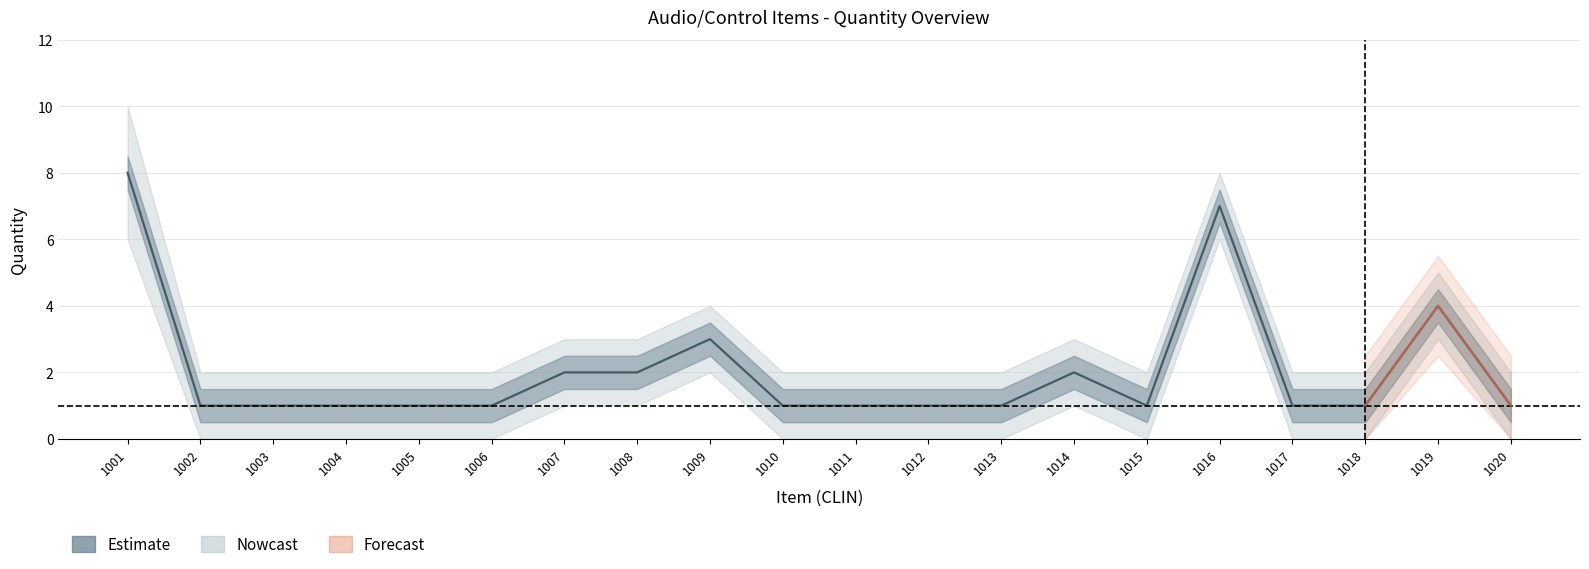

What is the value of the QTY_upper point at the 16th from the left?

8